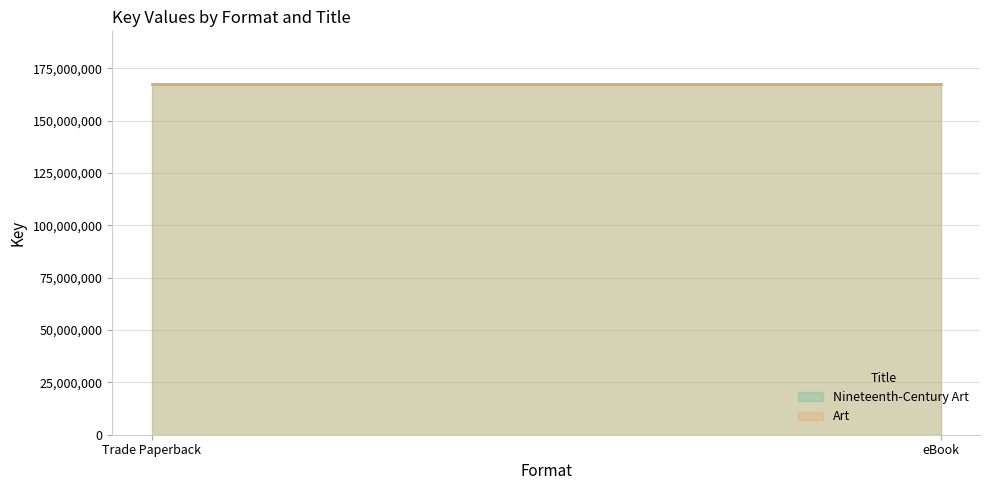

Rank the categories by Art value from highest to lowest.

Trade Paperback, eBook